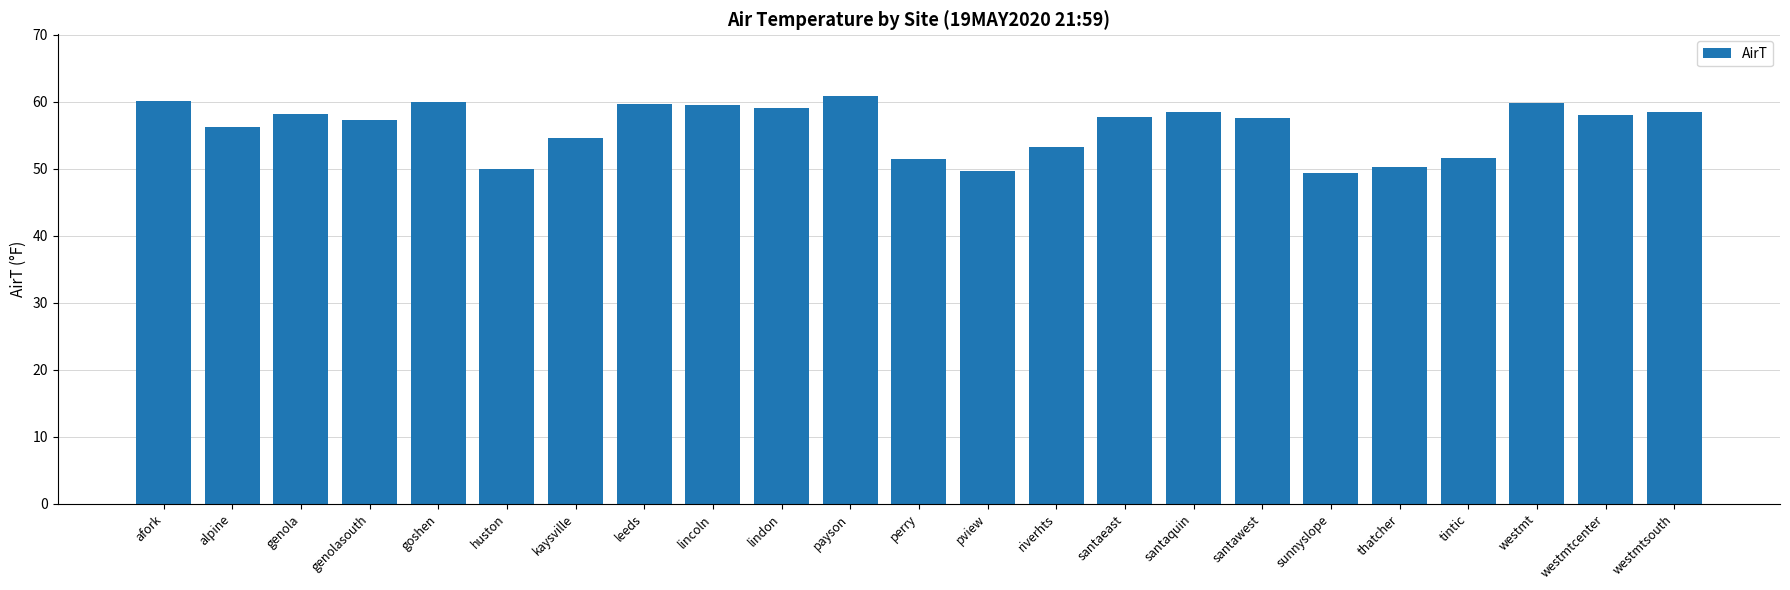

Does the chart contain any negative values?

No